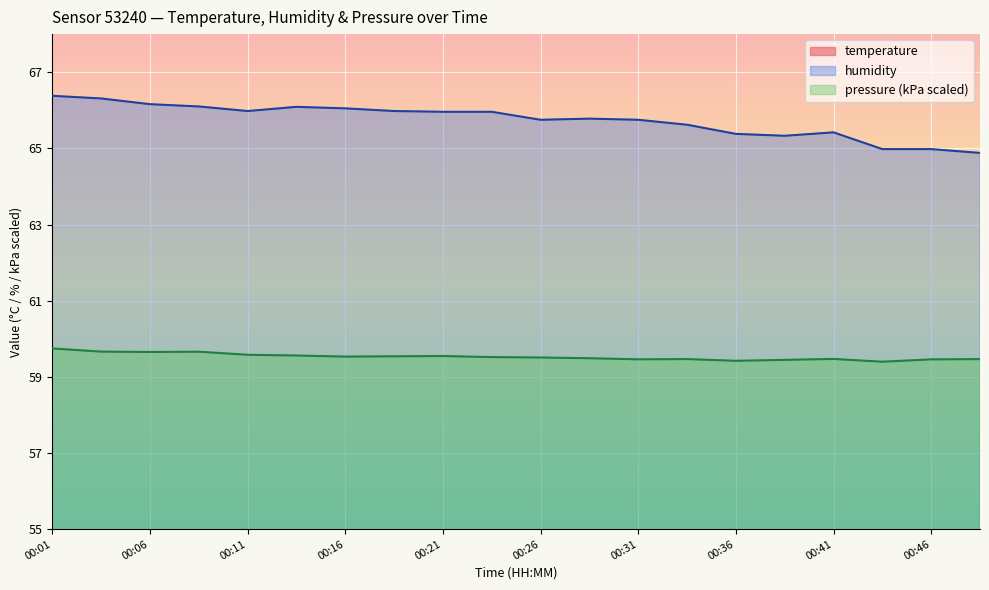

What is the approximate value of pressure_kpa at 00:41?

59.5